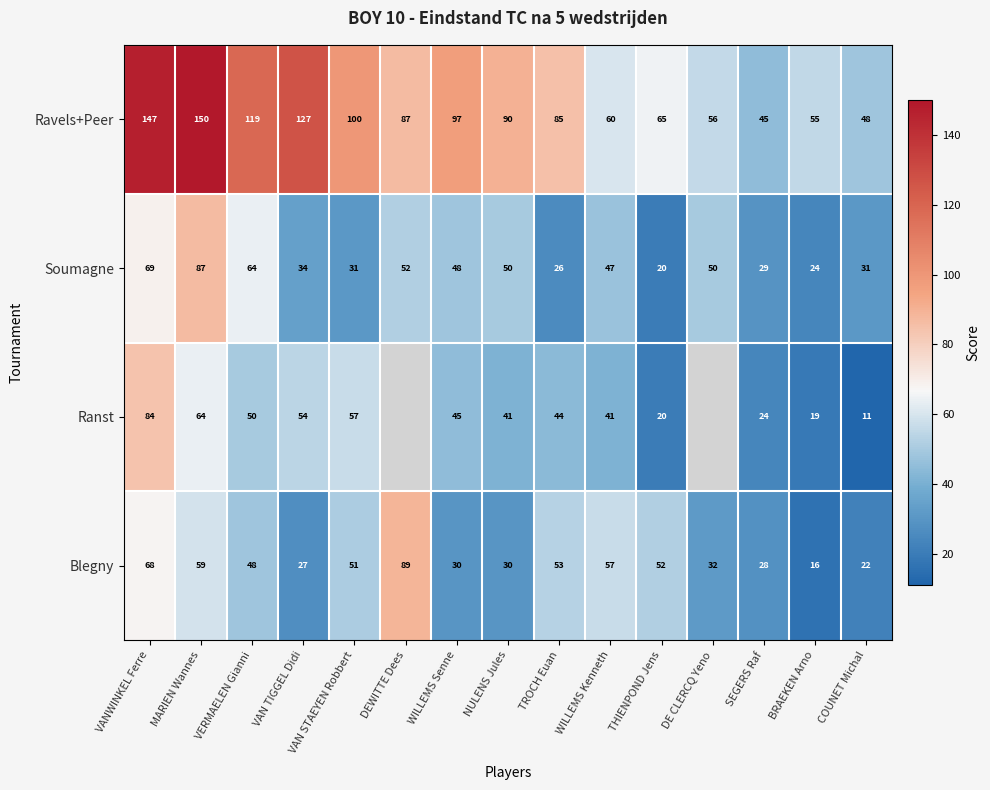

True or false: Ravels+Peer has a value of 87.8 at WILLEMS Kenneth.

False